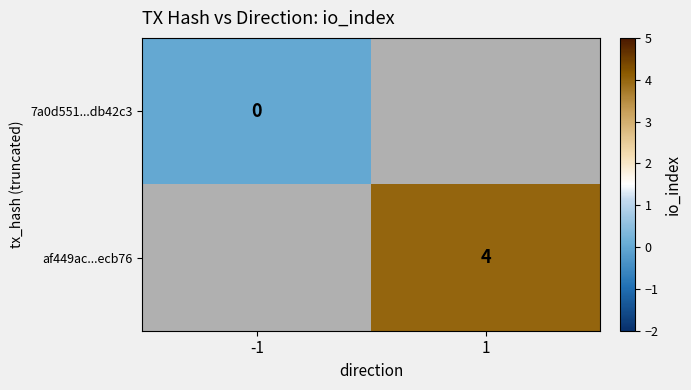

The af449ac...ecb76 series shows 1 at 1. True or false?

False